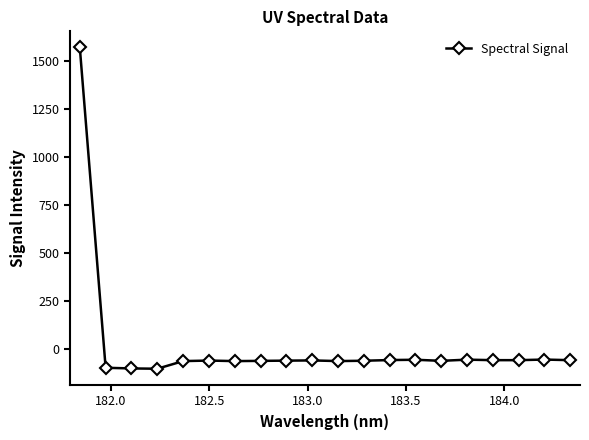

What is the difference between the maximum and minimum values?

1672.0